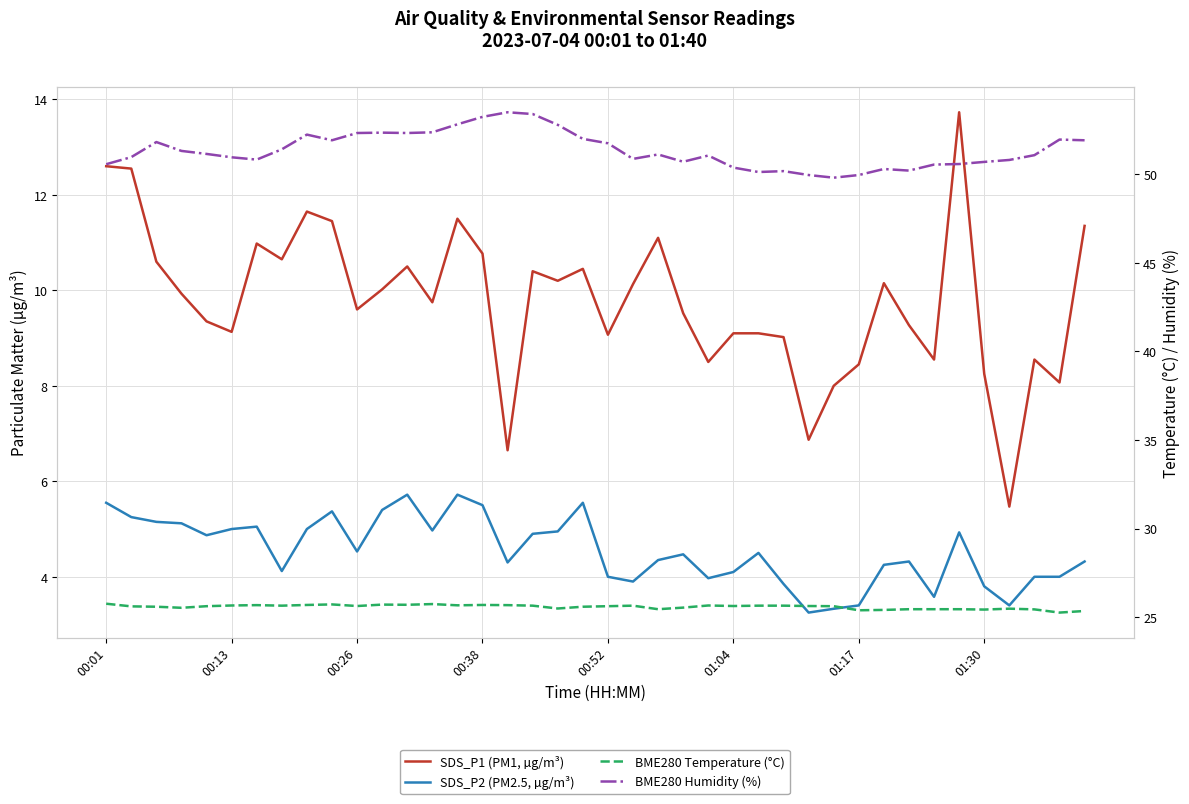

What is the minimum value for BME280 Humidity (%)?

49.8